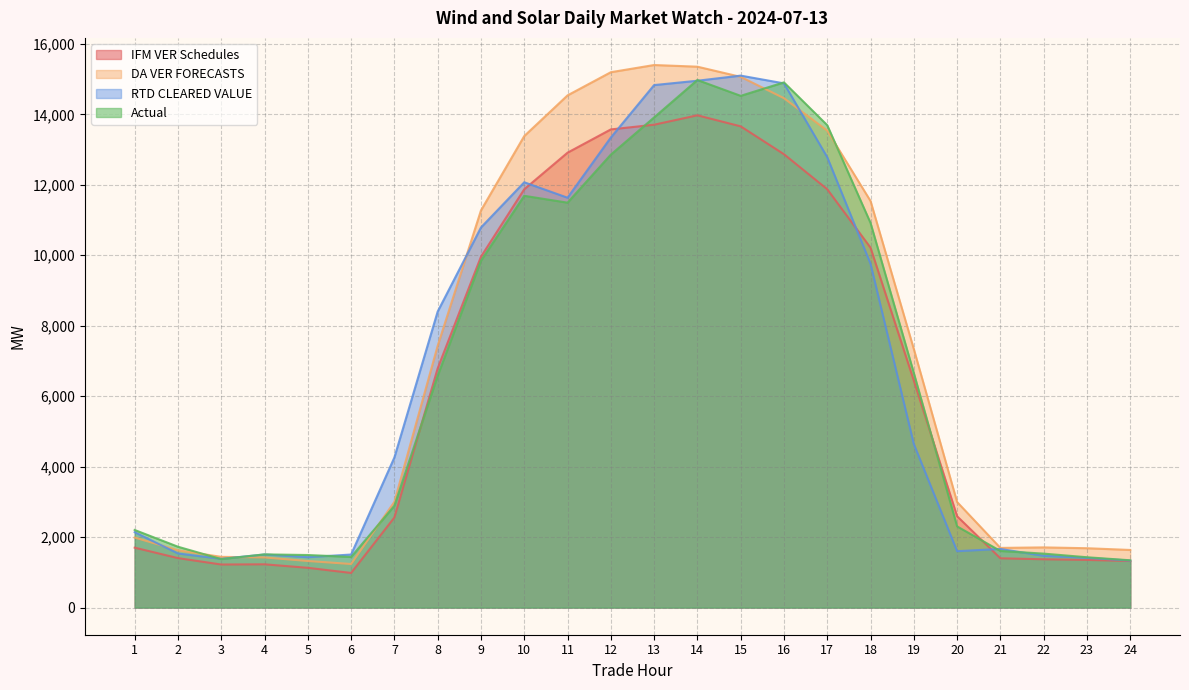

Is it true that DA VER FORECASTS equals 1440.5 at 3?

True